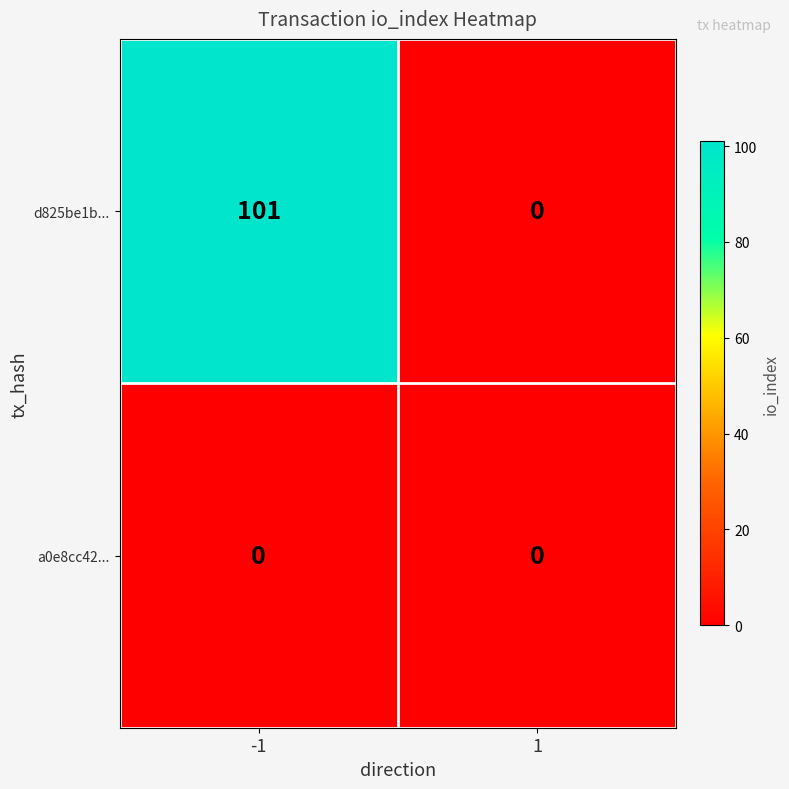

List the series in order of their peak value, lowest first.

a0e8cc42..., d825be1b...